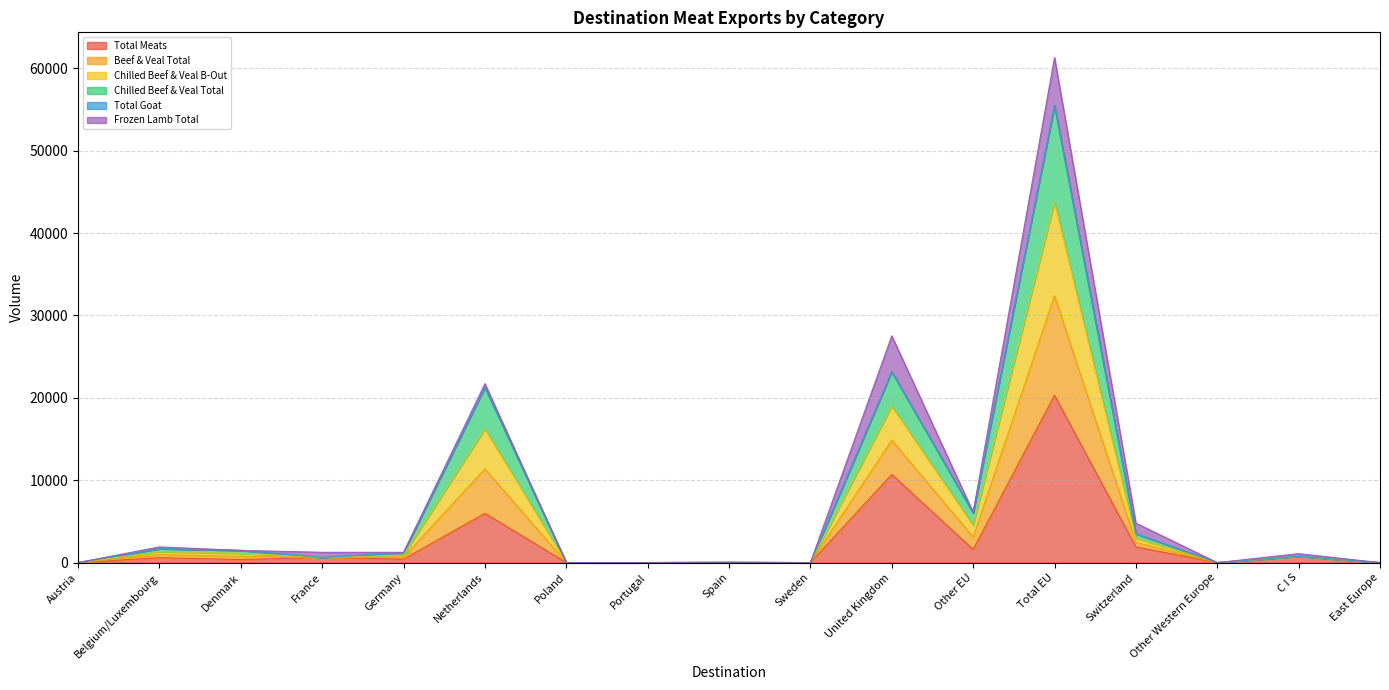

What is the label of the 3rd point from the right?

Other Western Europe